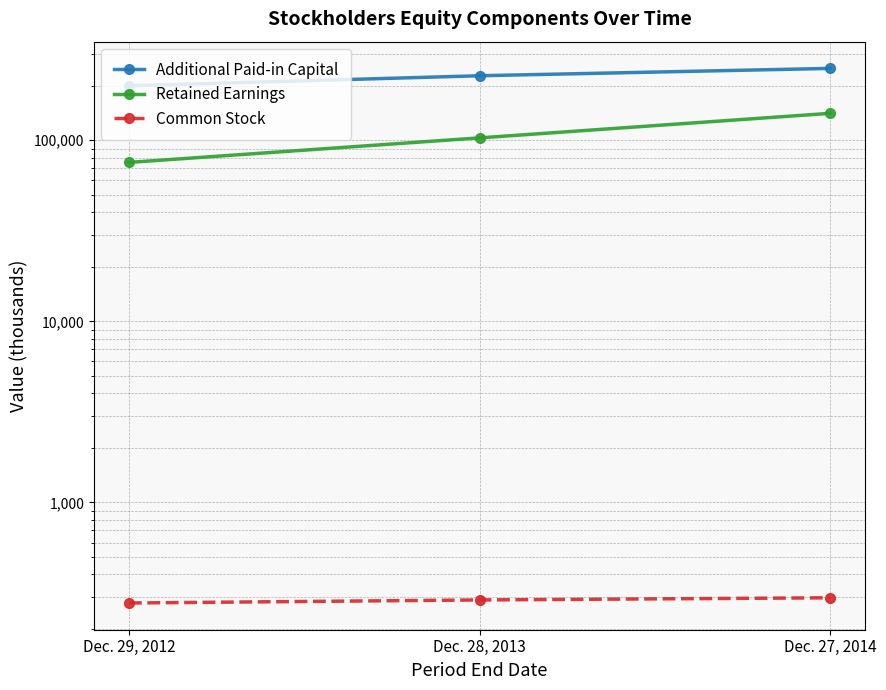

Which series has the largest total across all categories?

Additional Paid-in Capital